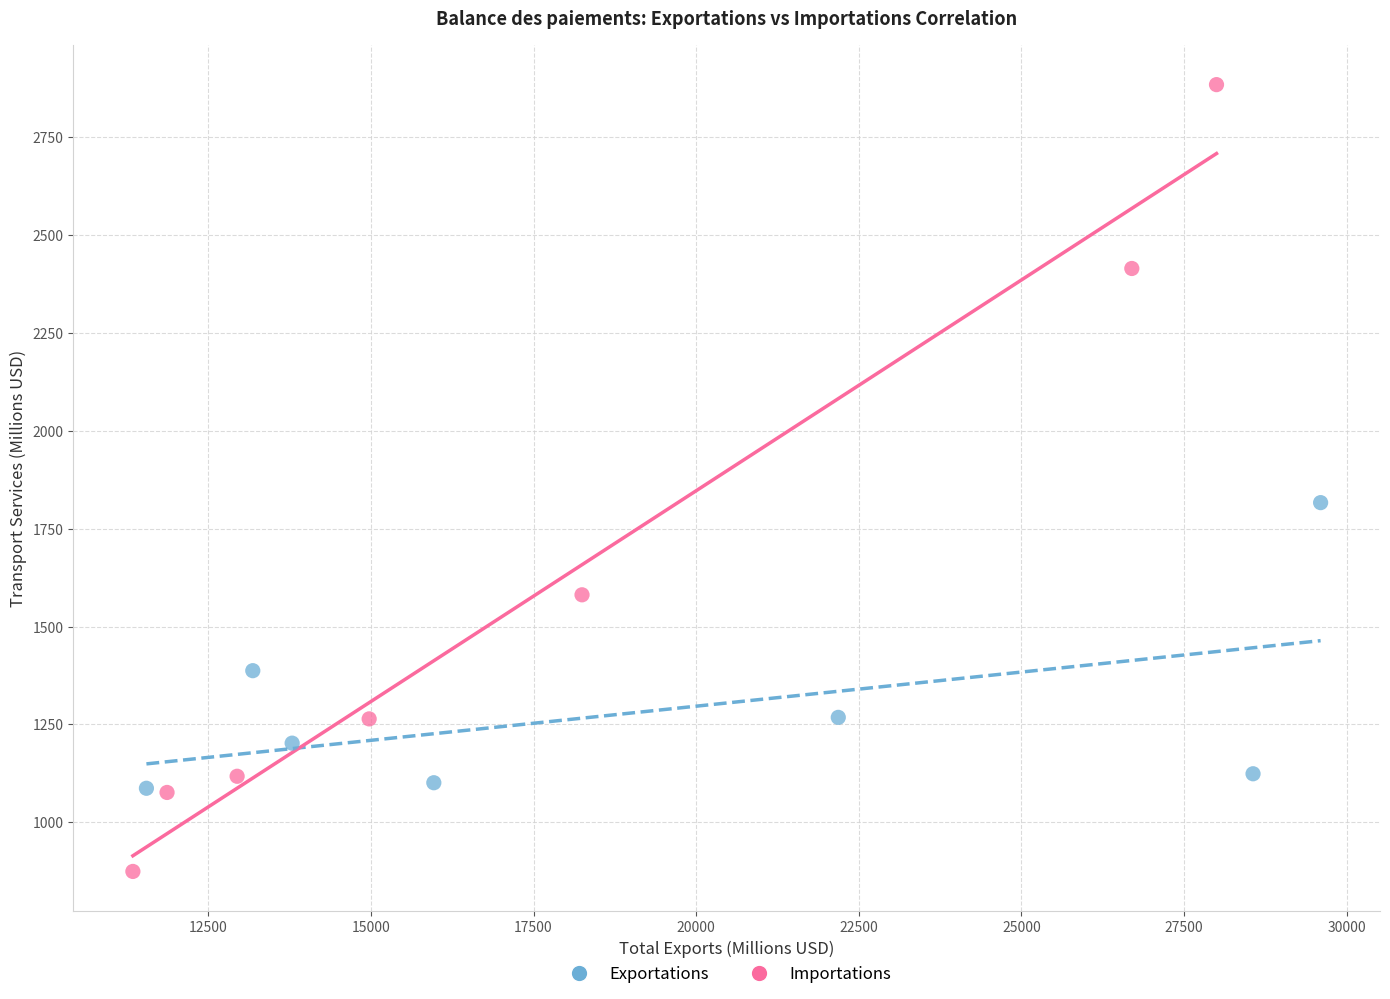

Which series contains the lowest Y value?

Importations